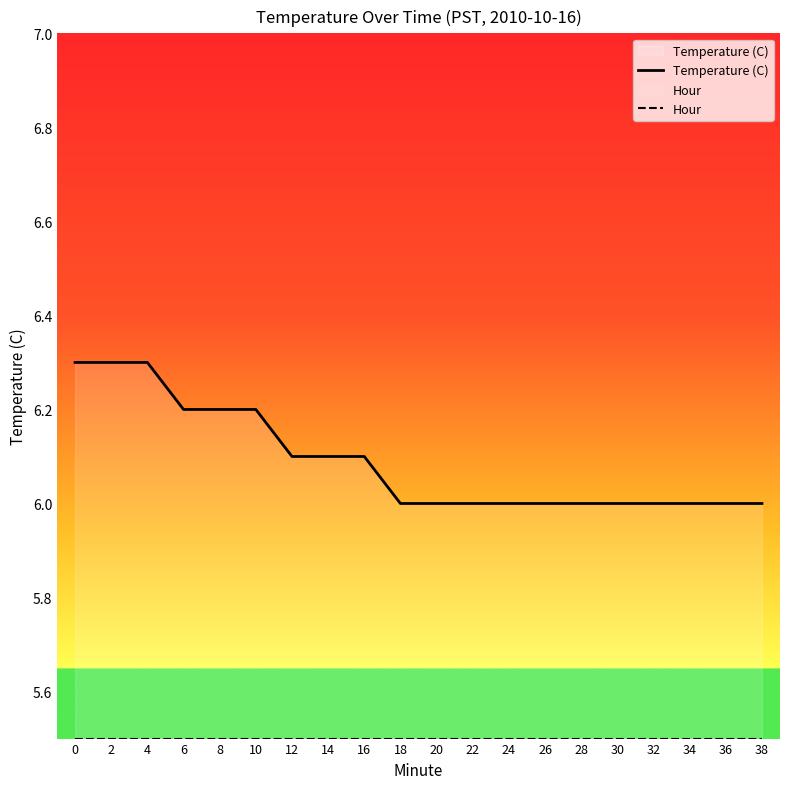

Rank the series at 20 from highest to lowest value.

Temperature (C), Hour